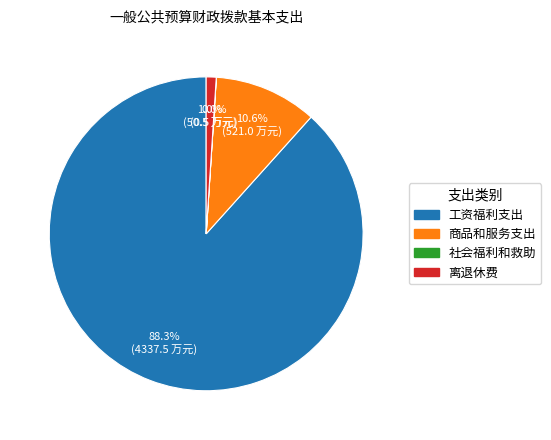

Does any single category account for the majority?

Yes